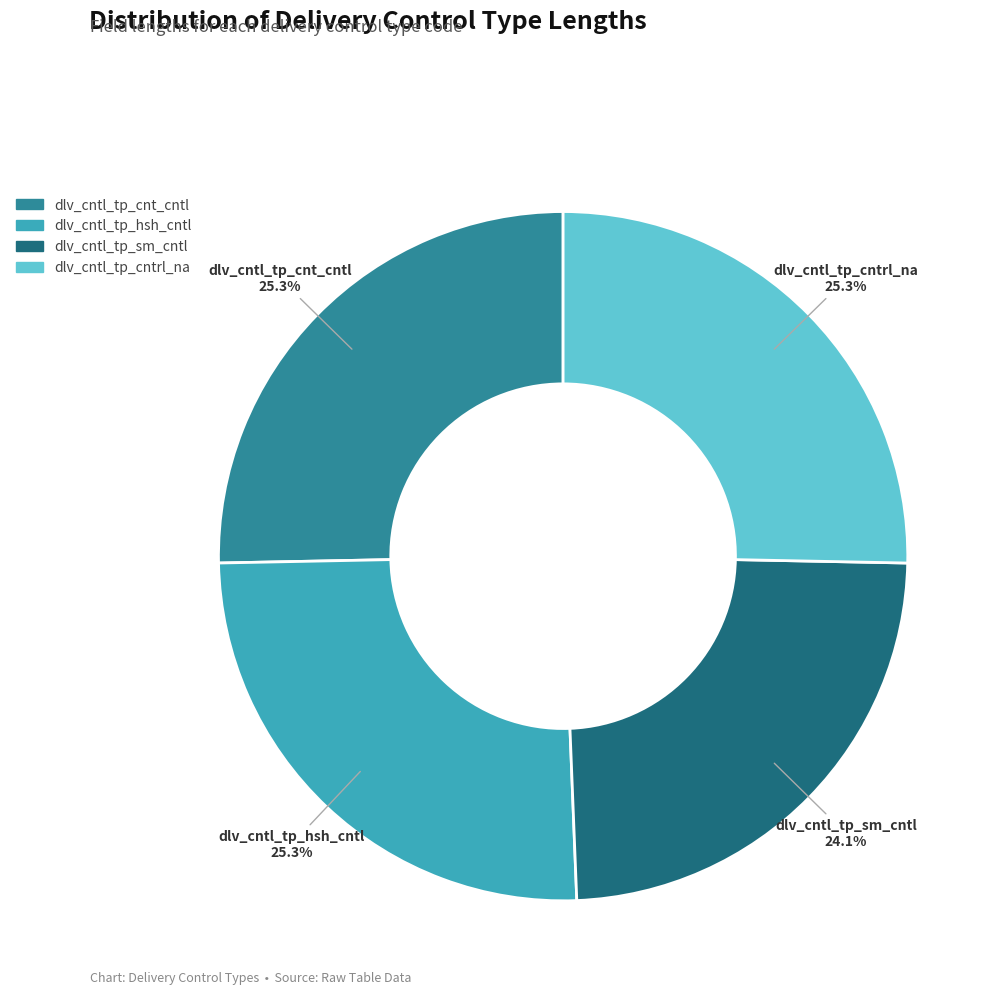

To the nearest percent, what is the average slice percentage?

25%